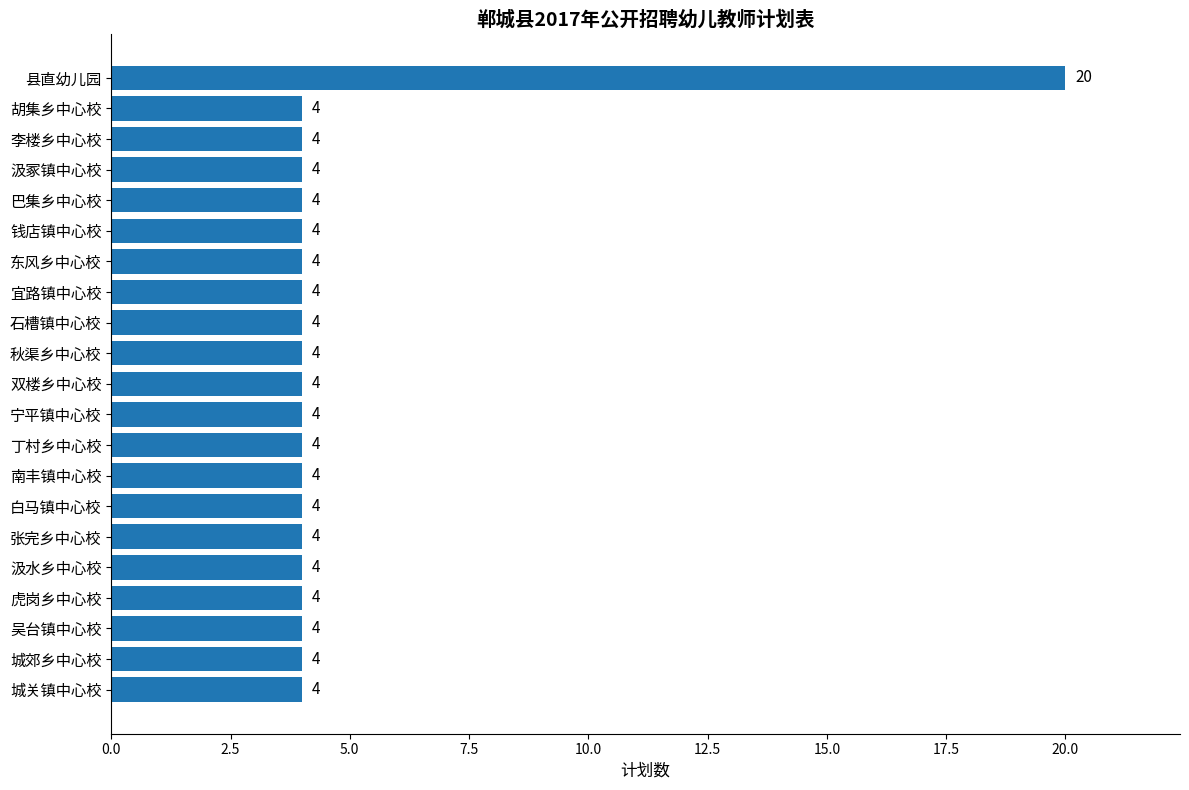

The chart shows a value of 5 at 双楼乡中心校. True or false?

False